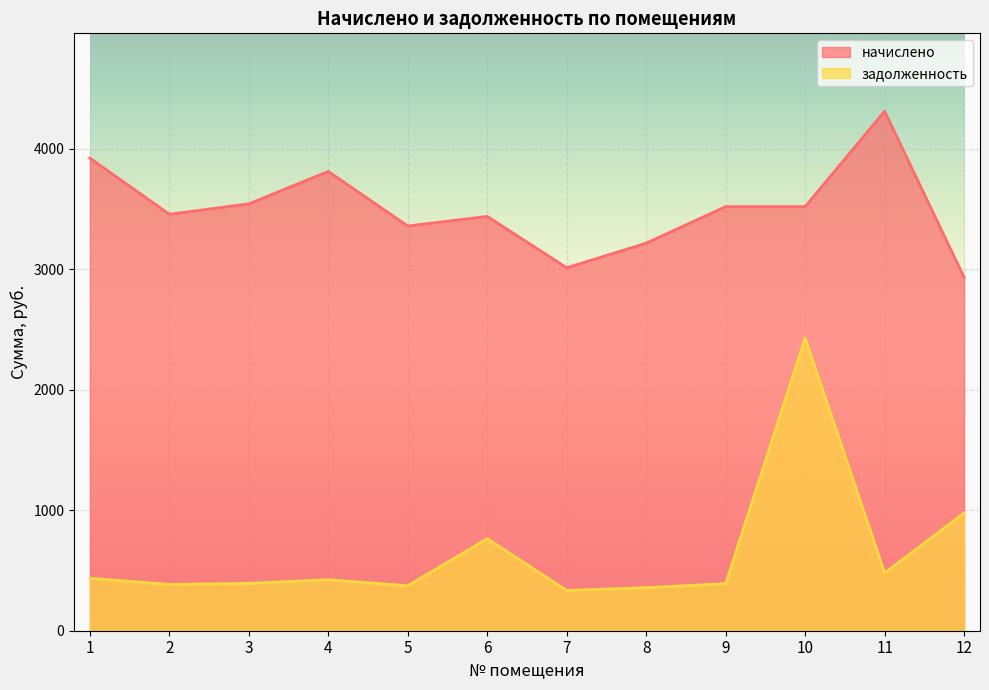

How many interior local peaks does the задолженность series have?

3